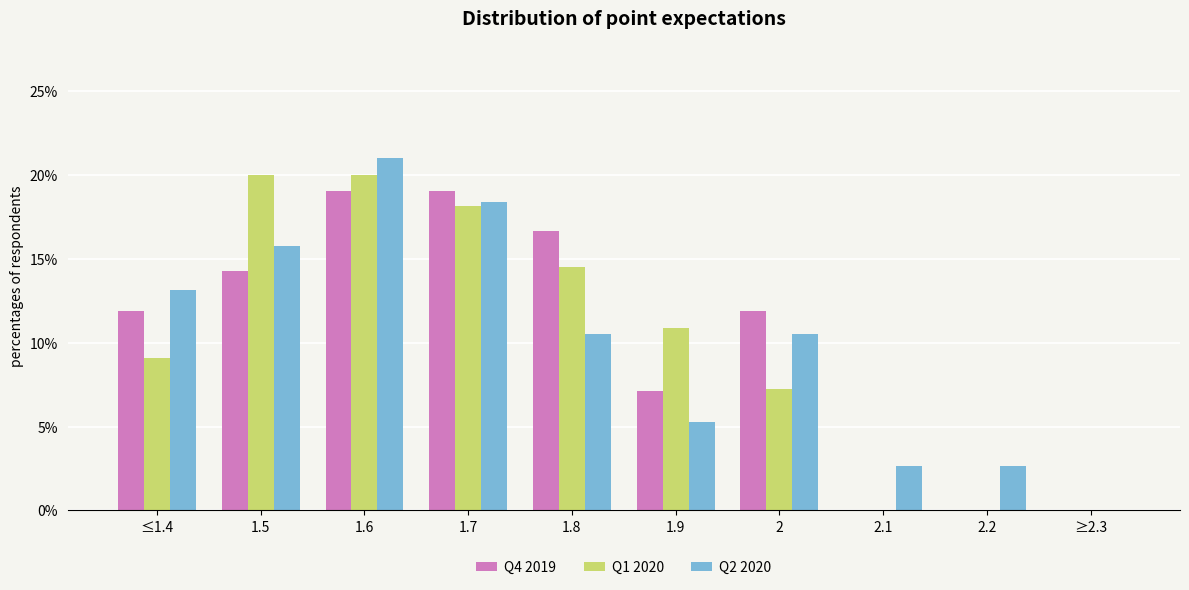

What is the difference between the Q1 2020 values at 1.6 and 1.9?

9.1